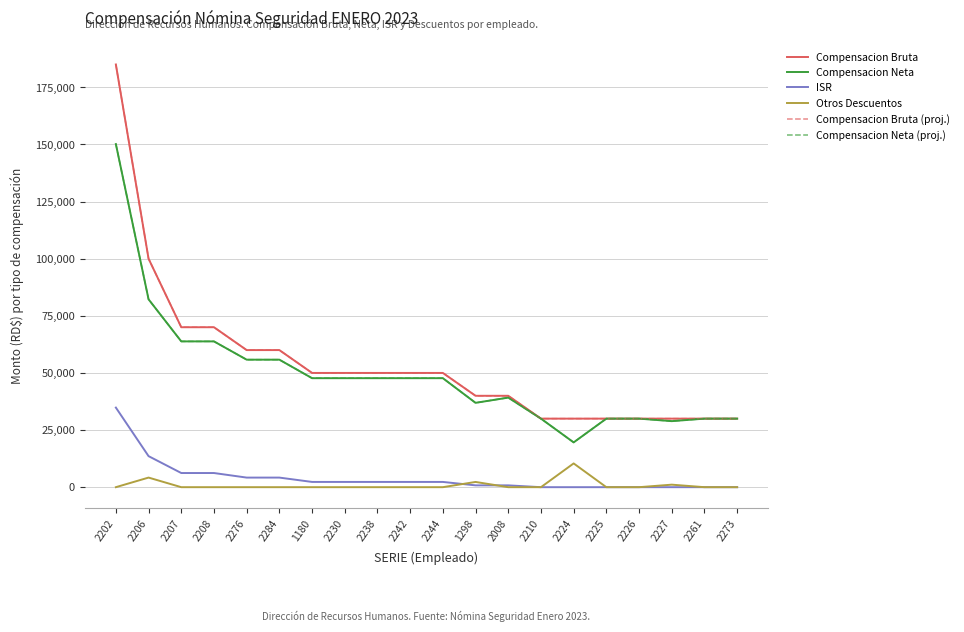

Between 2008 and 2224, which is larger?

2008